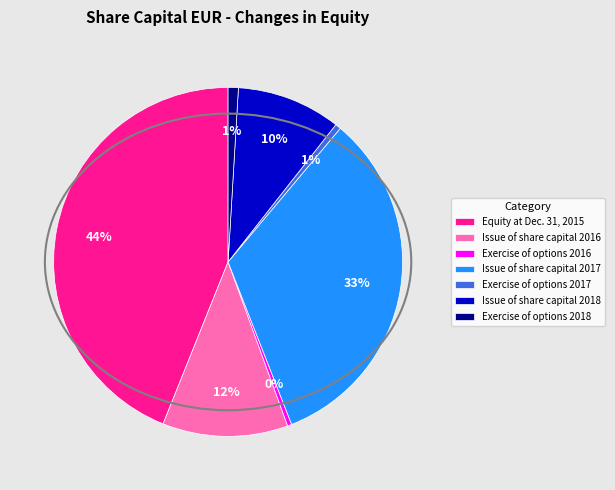

Which has a higher value, Issue of share capital 2018 or Issue of share capital 2016?

Issue of share capital 2016